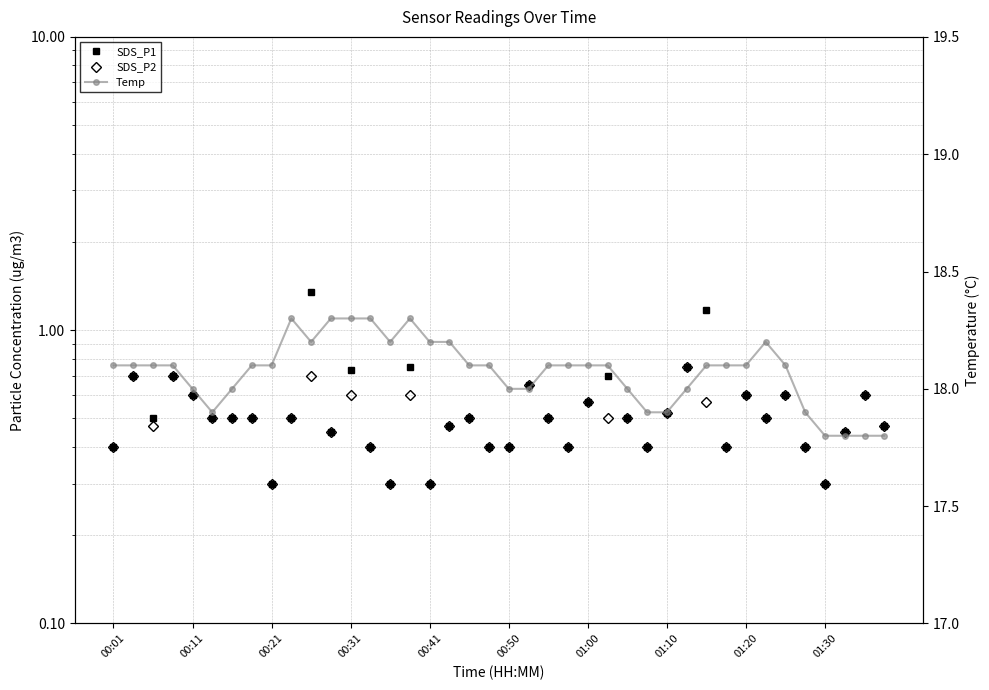

True or false: Temp and SDS_P1 intersect in this chart.

False